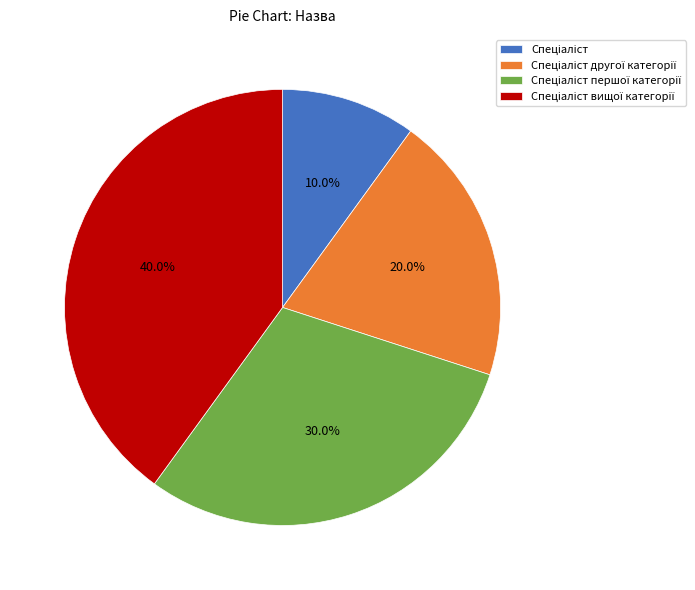

Does any single category account for the majority?

No